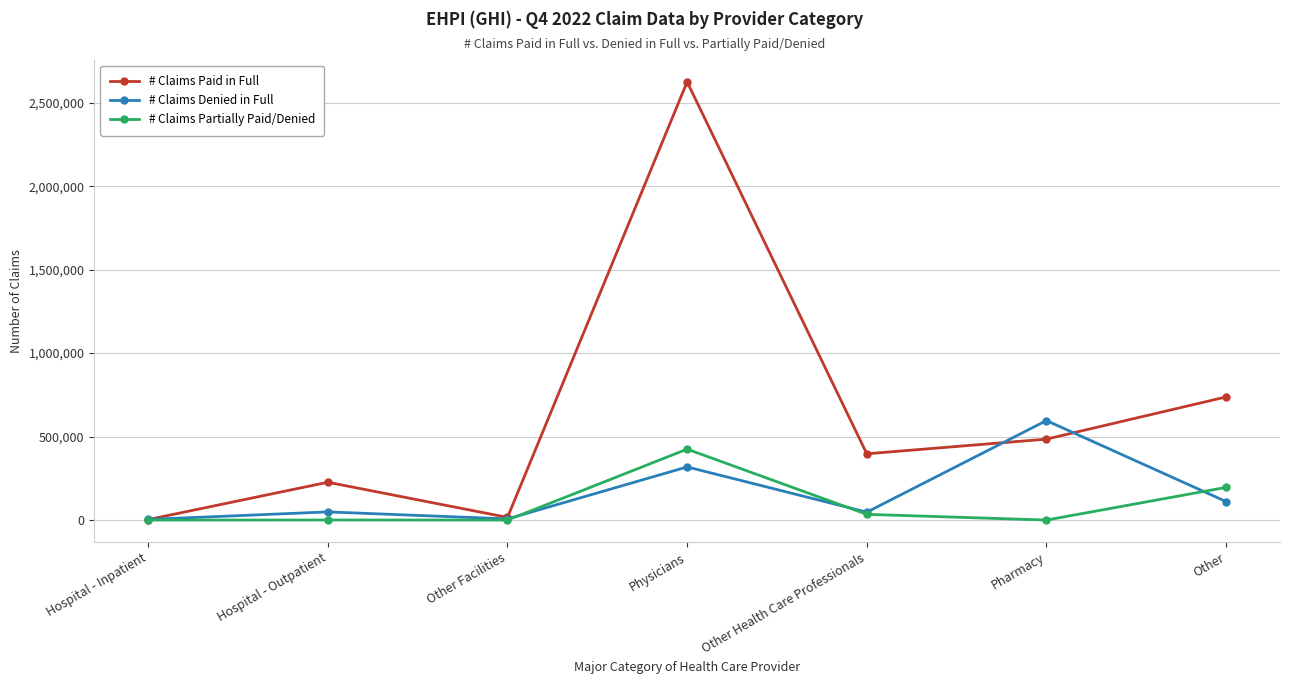

At which category is the sum across all series the highest?

Physicians